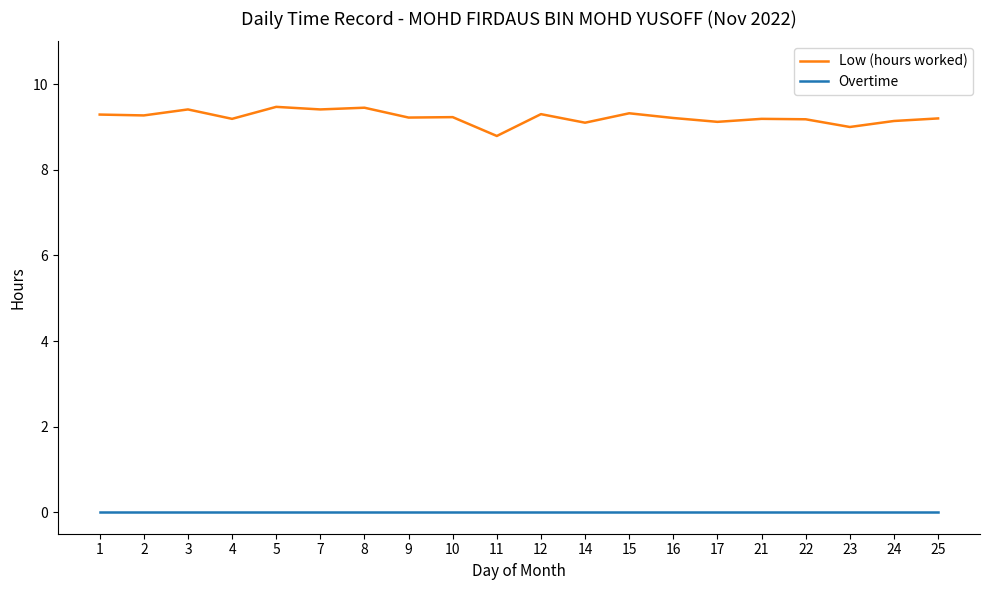

What is the sum of the Low (hours worked) values at 16 and 8?

18.7